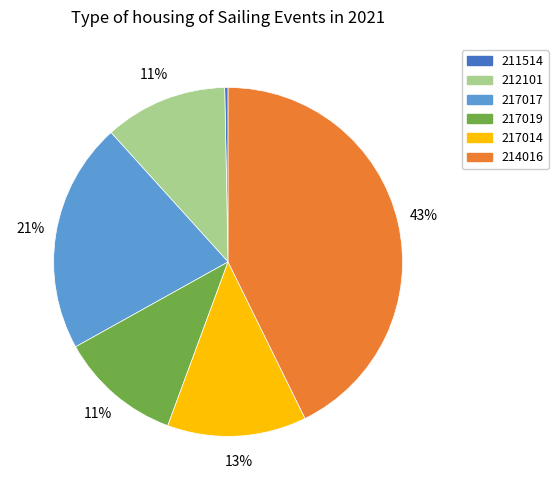

To the nearest percent, what is the average slice percentage?

17%